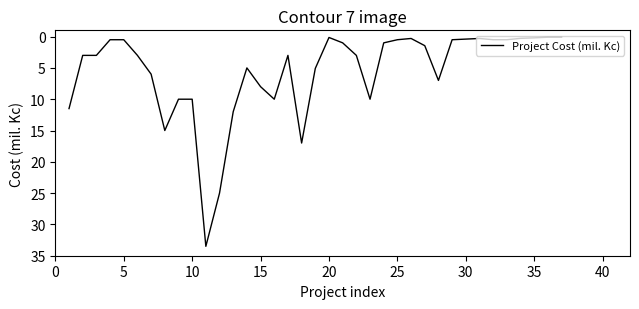

What is the greatest value displayed?

33.5